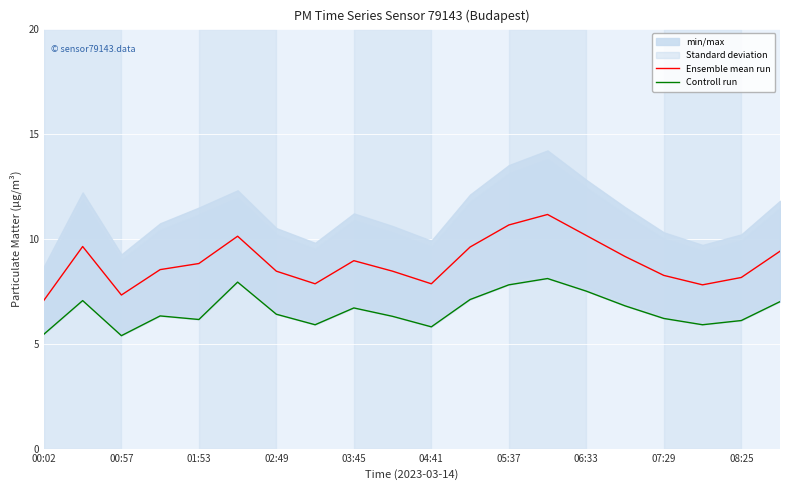

True or false: Controll run and Ensemble mean run cross at least once.

False